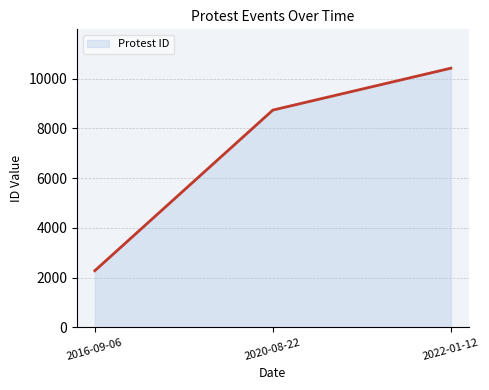

Count the number of categories in the chart.

3